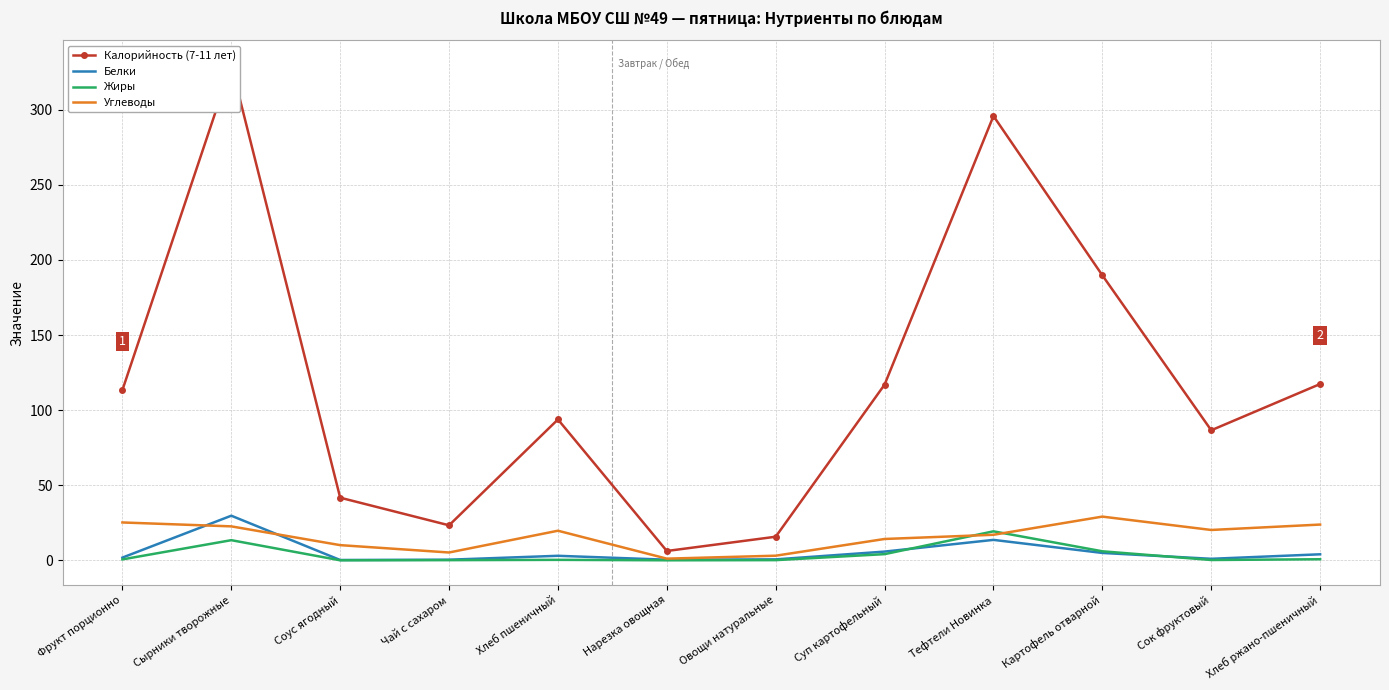

What is the sum of all Жиры values?

44.8